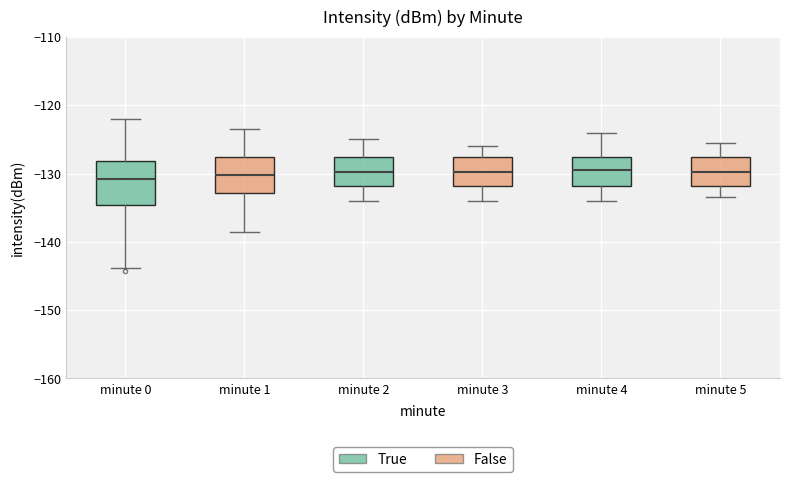

Where does the lower whisker of the box for minute 5 end on the y-axis? The values are not printed on the chart, so give them approximately, as read against the axis.

-133